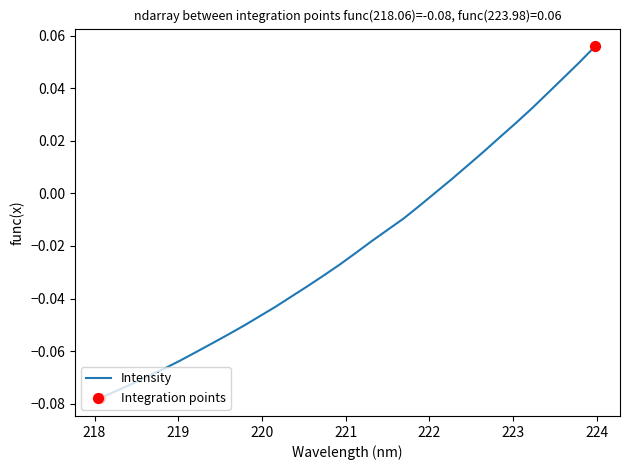

Is this an area chart (filled region under the line)?

No